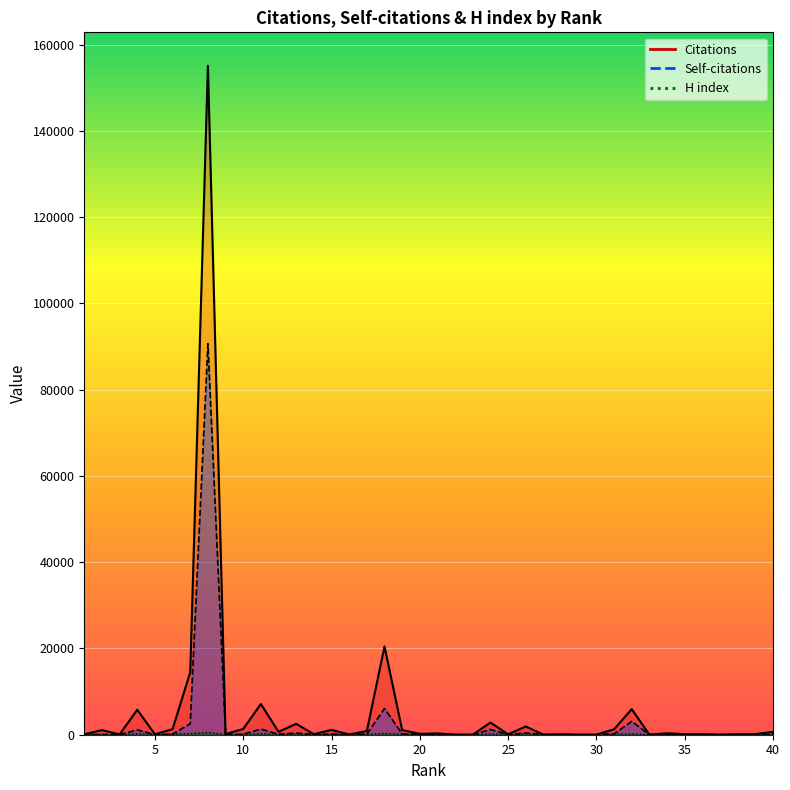

Count the number of data series in this chart.

3